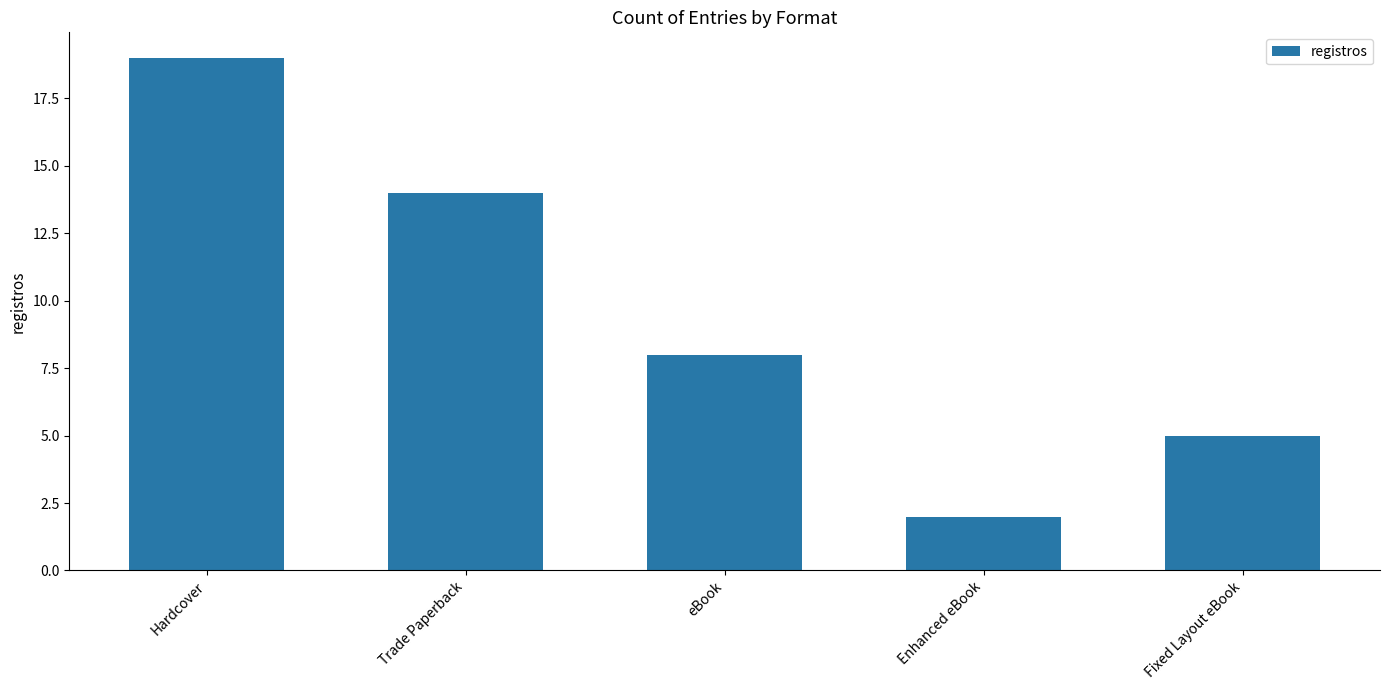

What is the minimum value shown in the chart?

2